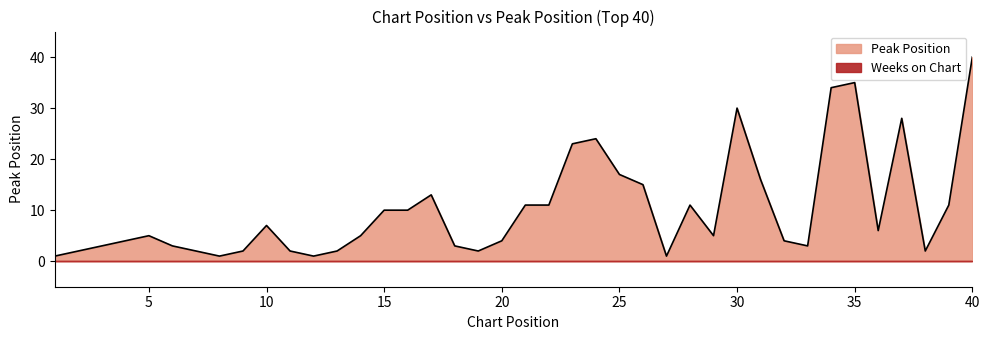

What is the value of the 10th point from the left?

7